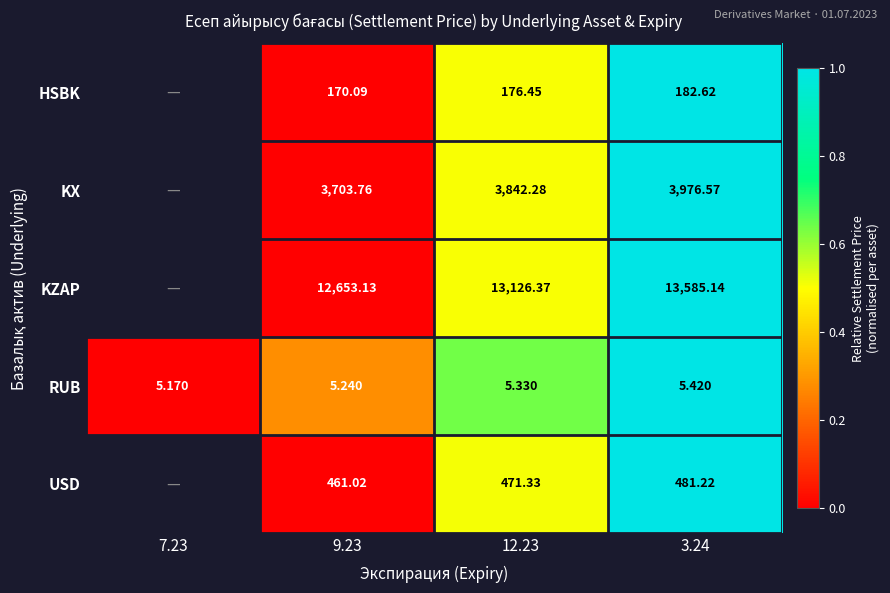

Which category has the lowest value across all series?

9.23